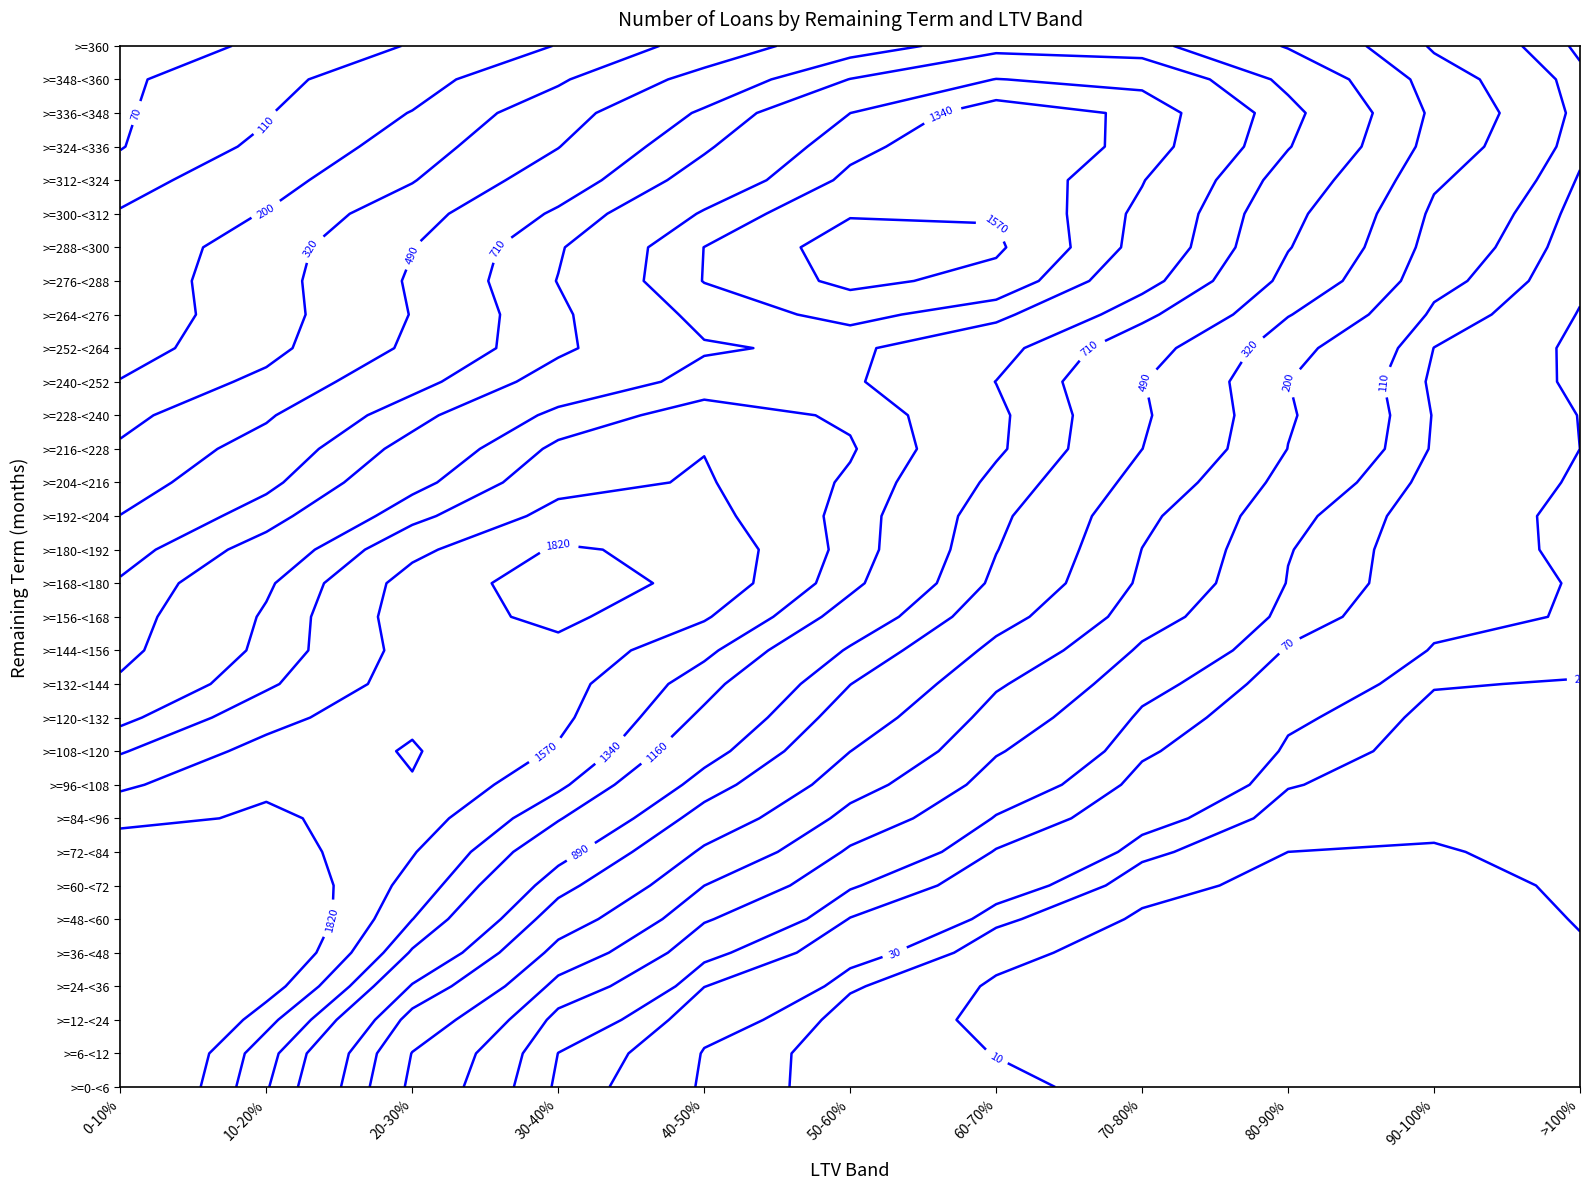

Where does the >=204-<216 series first go above 424?

2